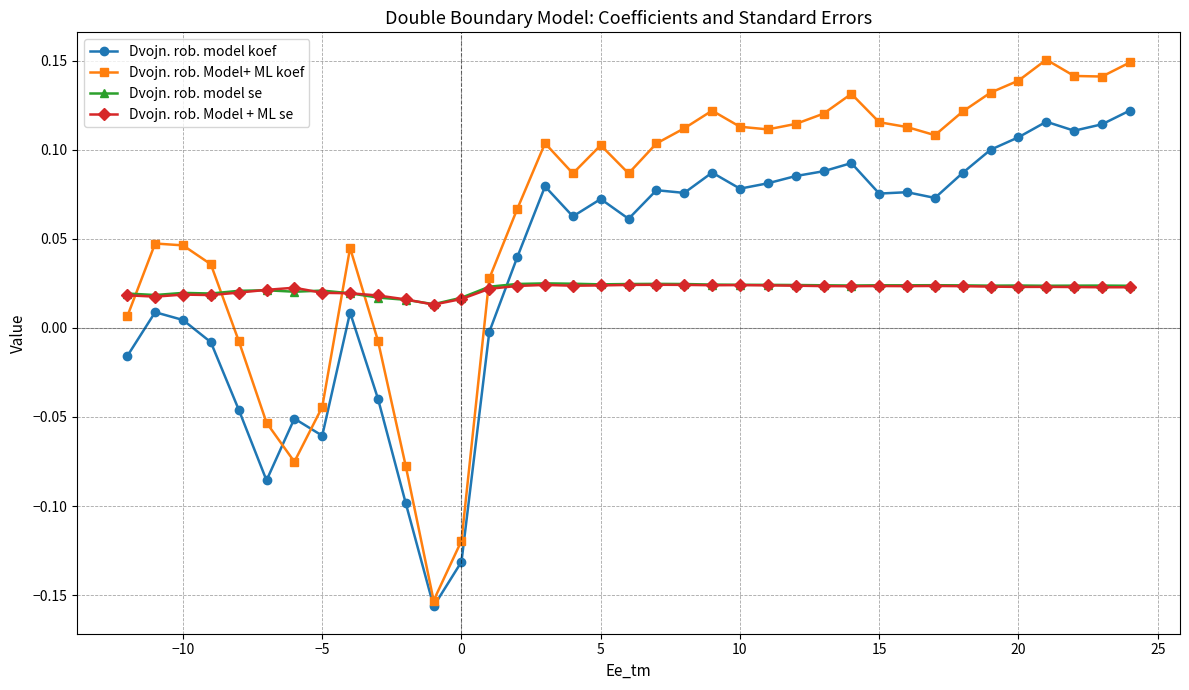

Which series has the largest total across all categories?

Dvojn. rob. Model+ ML koef